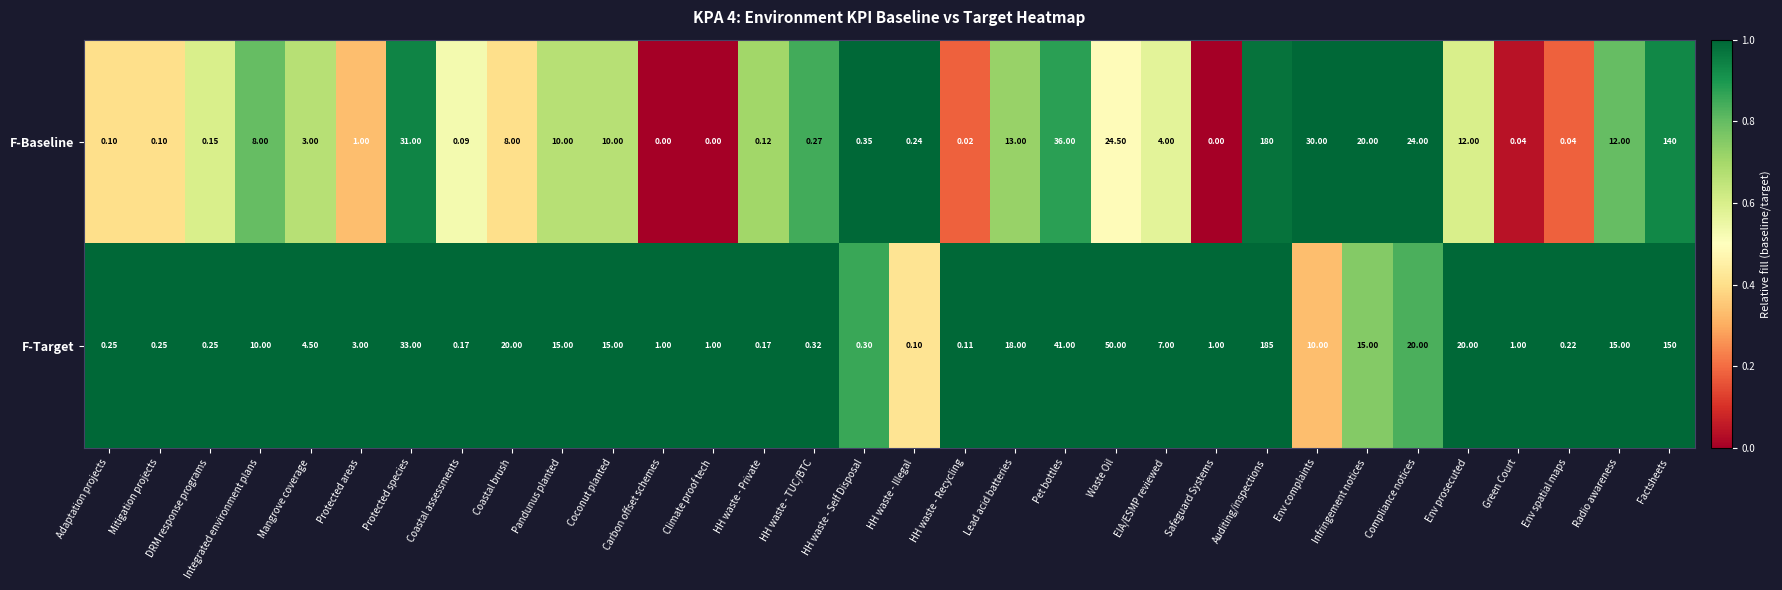

Between Mitigation projects and Compliance notices, which series saw the biggest shift?

F-Baseline